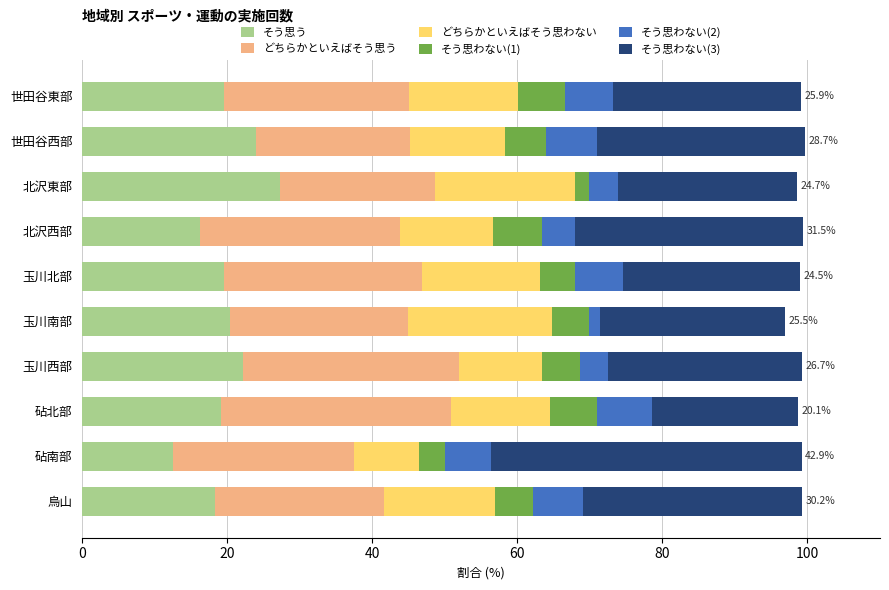

What is the total value across all series at 世田谷東部?

99.1